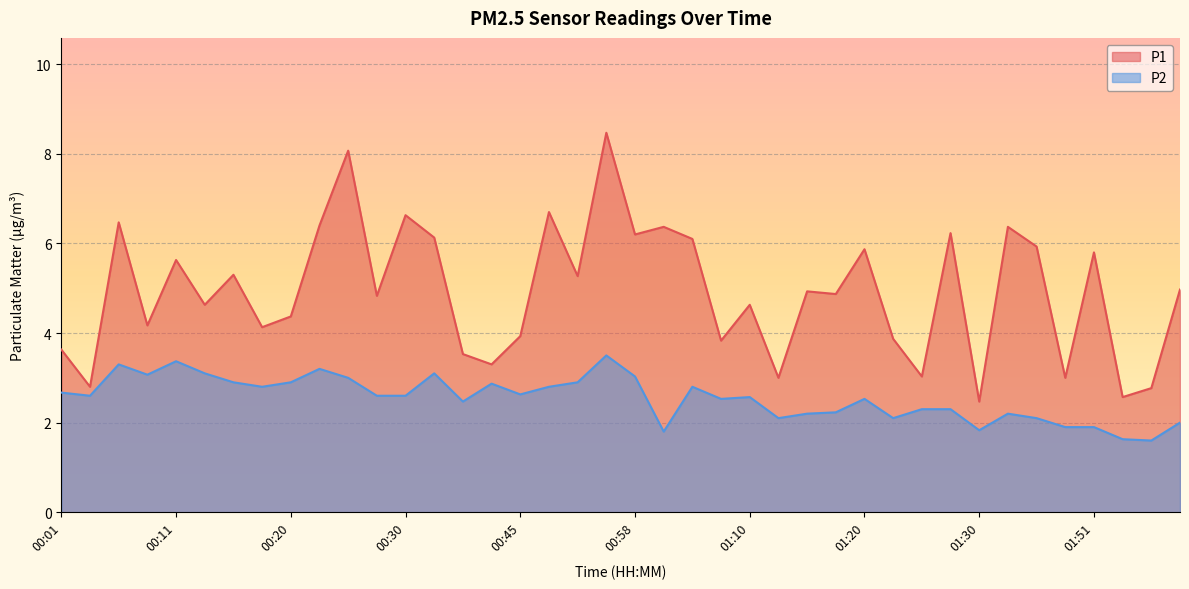

What is the approximate value of P1 at 01:35?

5.9